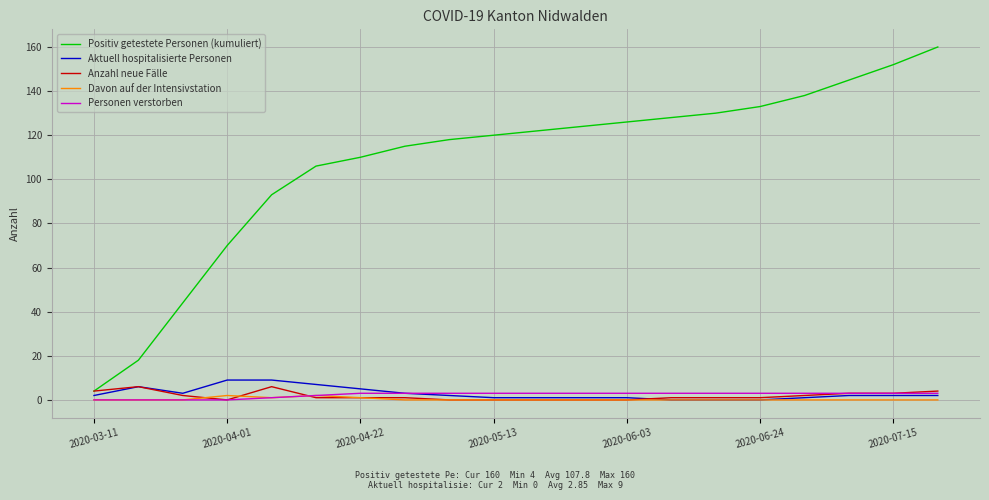

What is the lowest value of the Positiv getestete Personen (kumuliert) series?

4